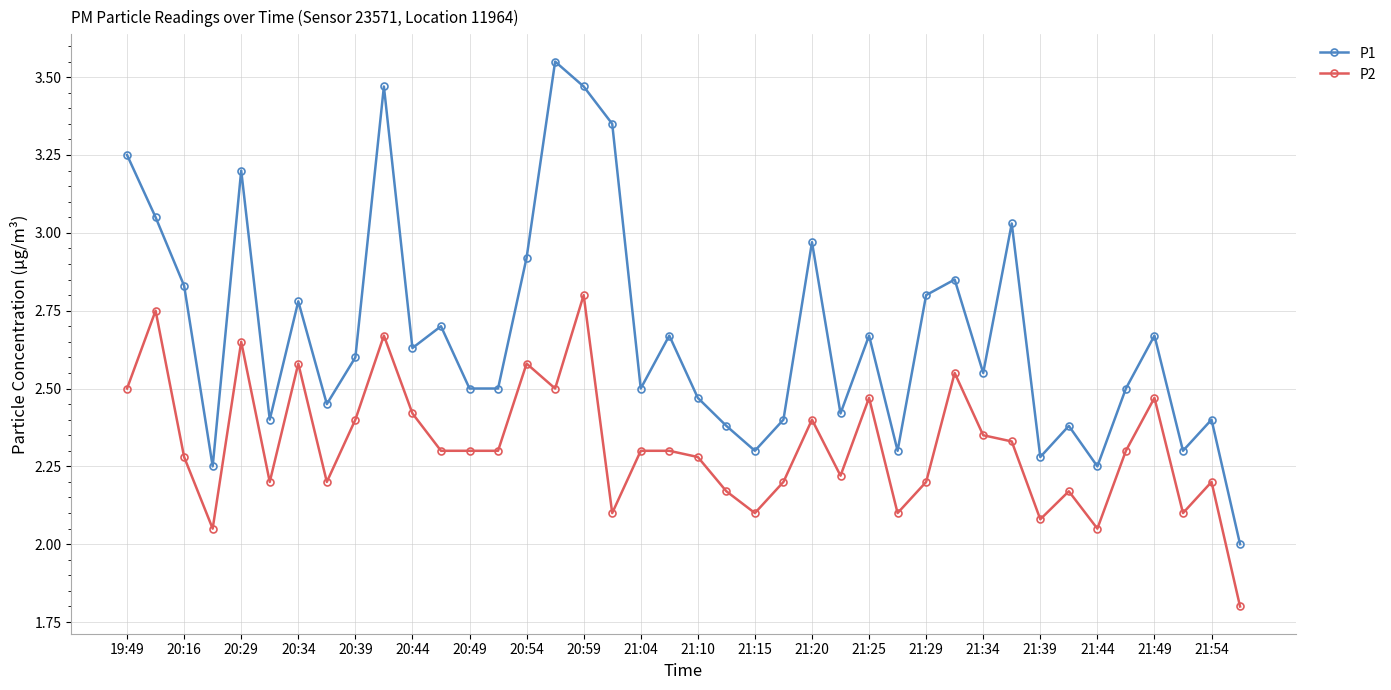

What is the lowest value of the P2 series?

1.8